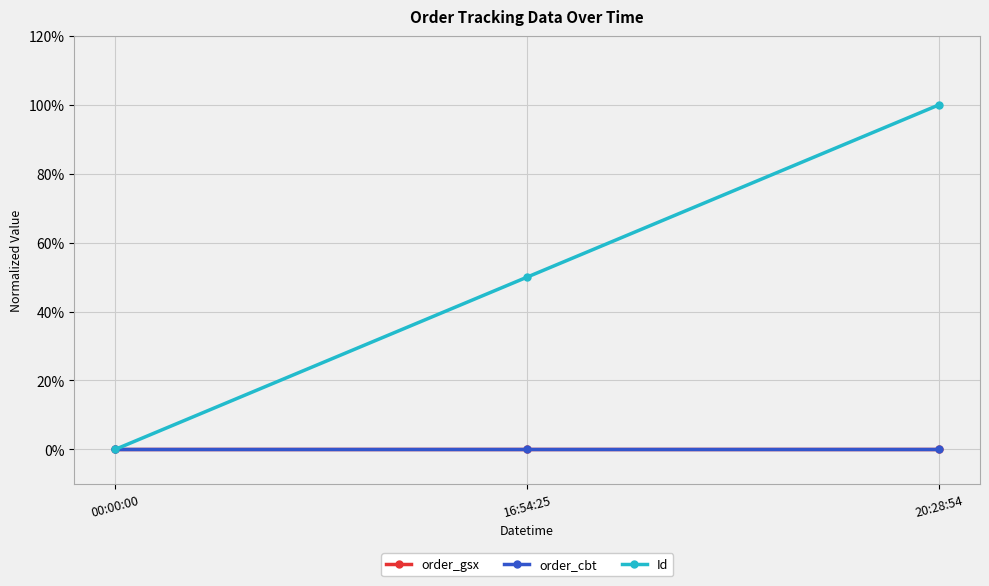

Is this an area chart (filled region under the line)?

No